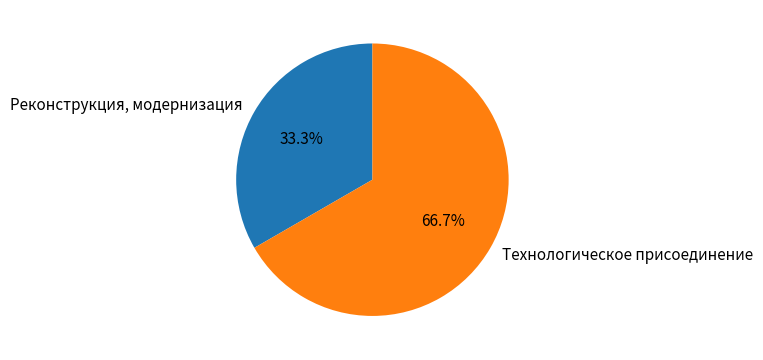

Does Реконструкция, модернизация represent more than half of the total?

No